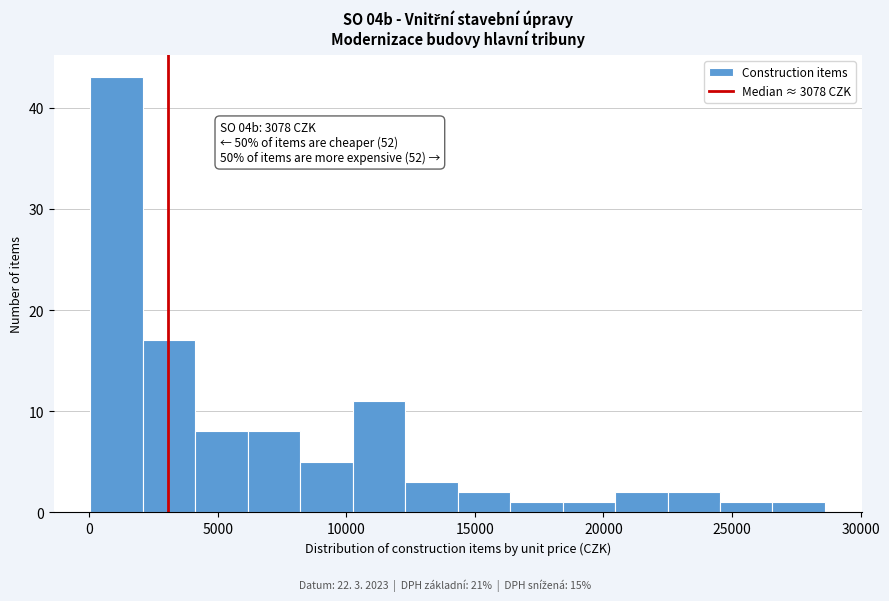

Which range on the x-axis has the tallest bar?

0 to 2000